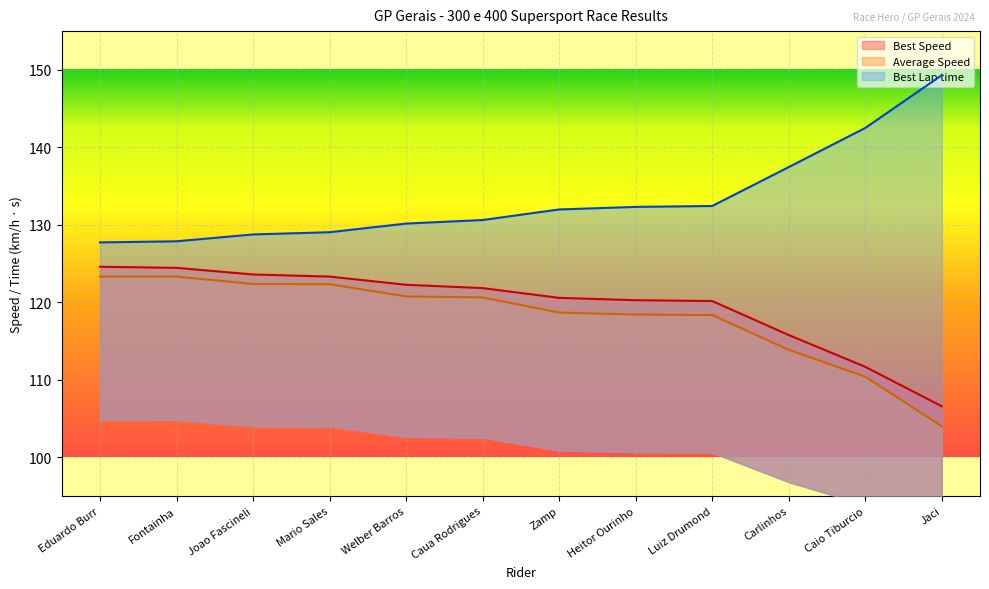

At how many categories does at least one series exceed 128?

10